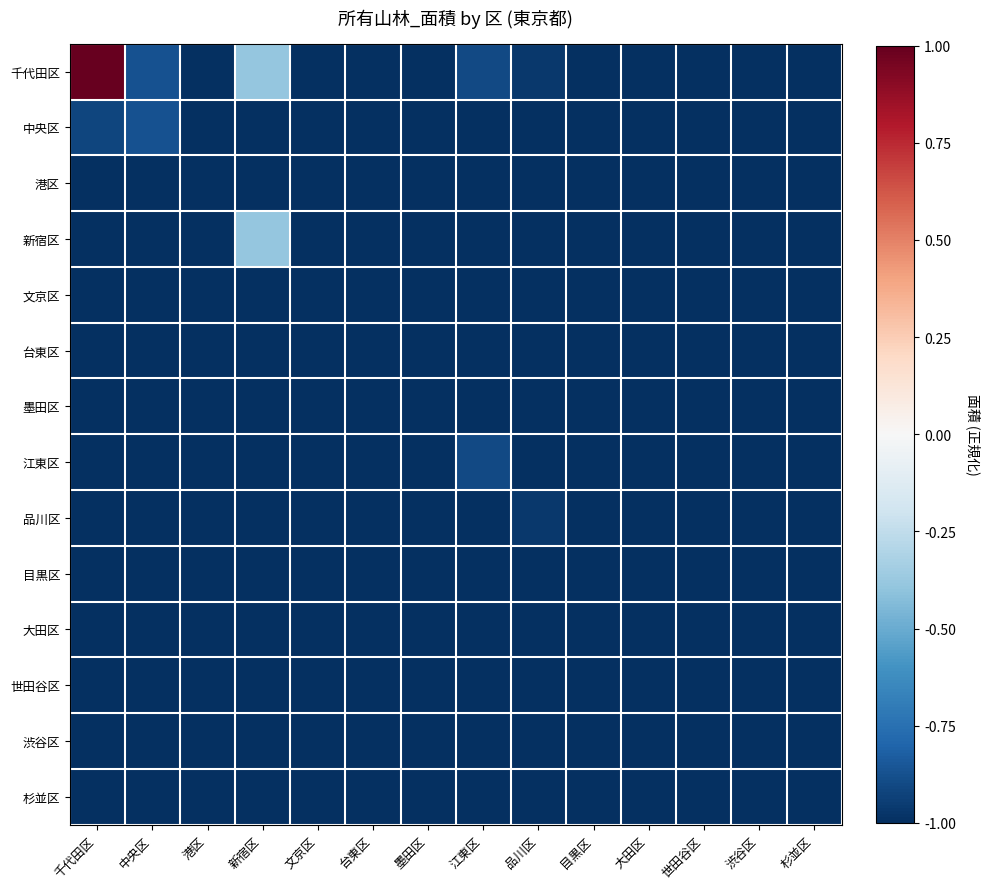

Which series has the largest range (max minus min)?

千代田区